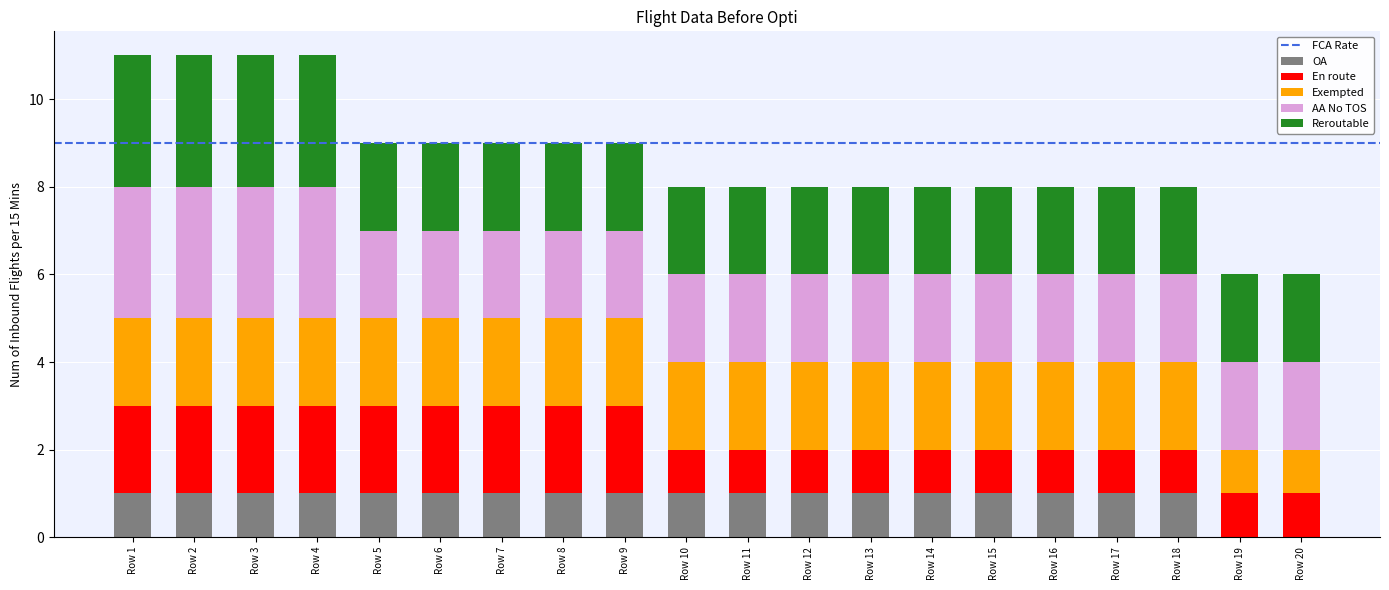

What is the total value across all series at Row 12?

8